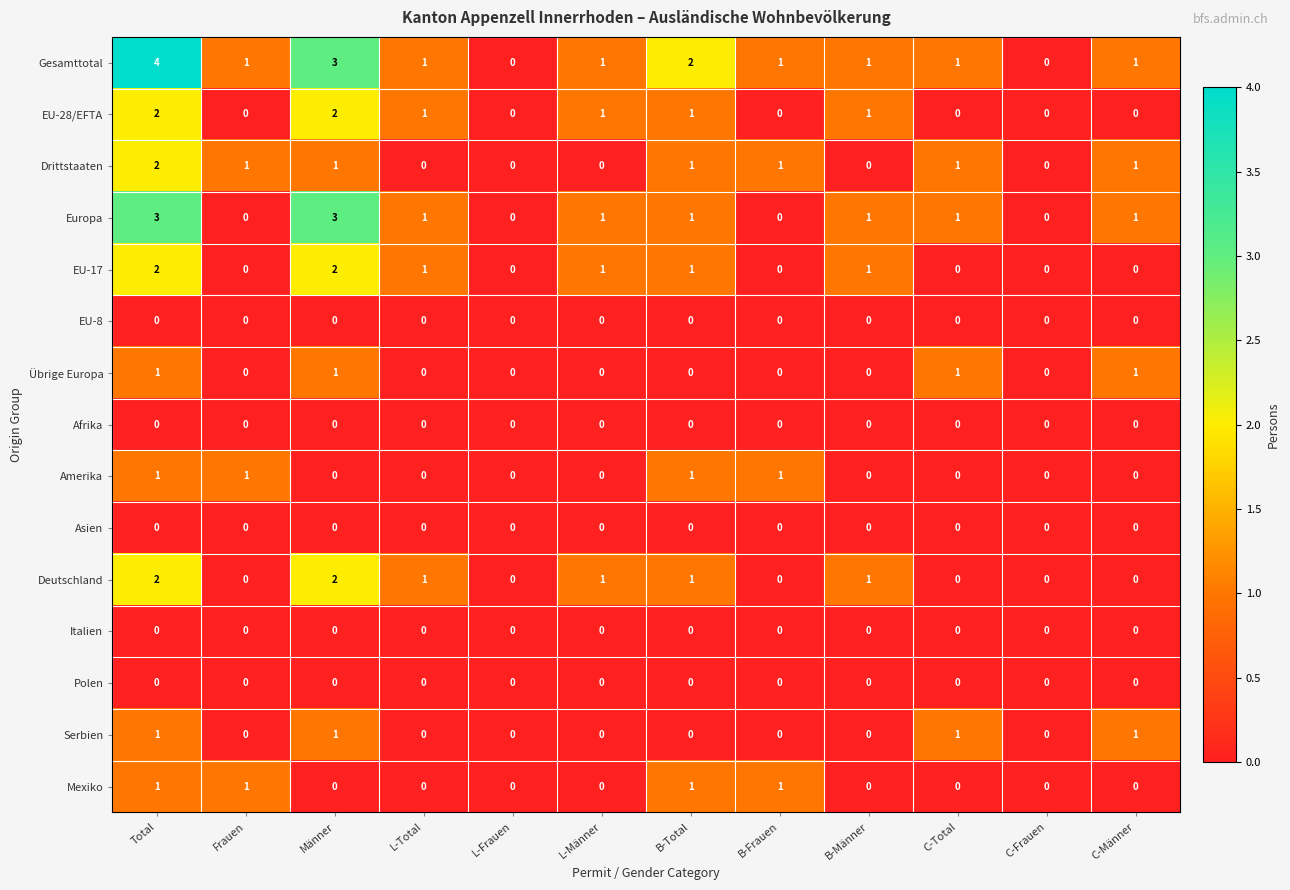

The value of Serbien at L-Frauen is 0. True or false?

True